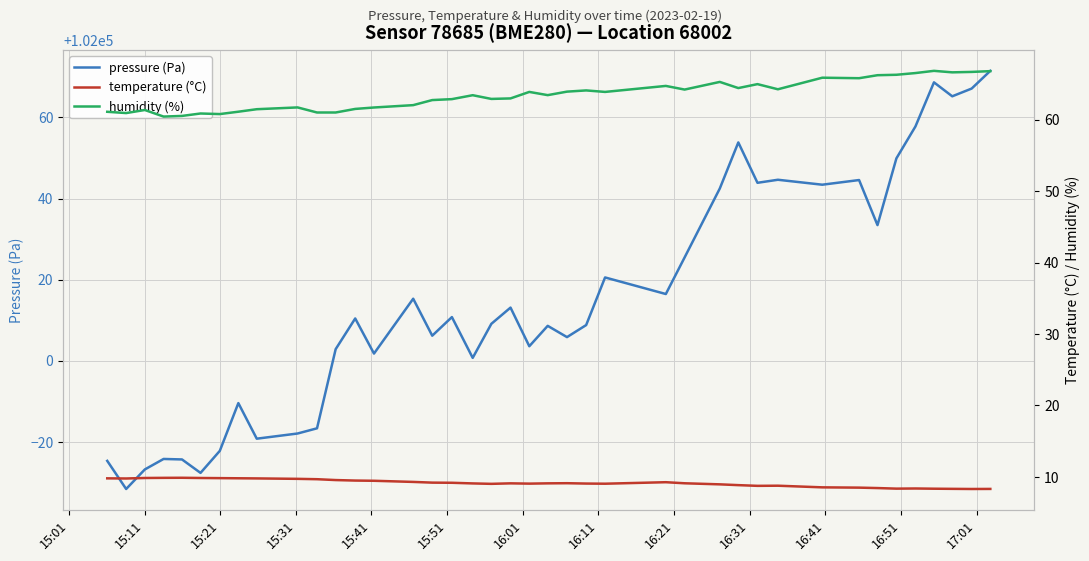

What is the minimum value for pressure (Pa)?

101968.3